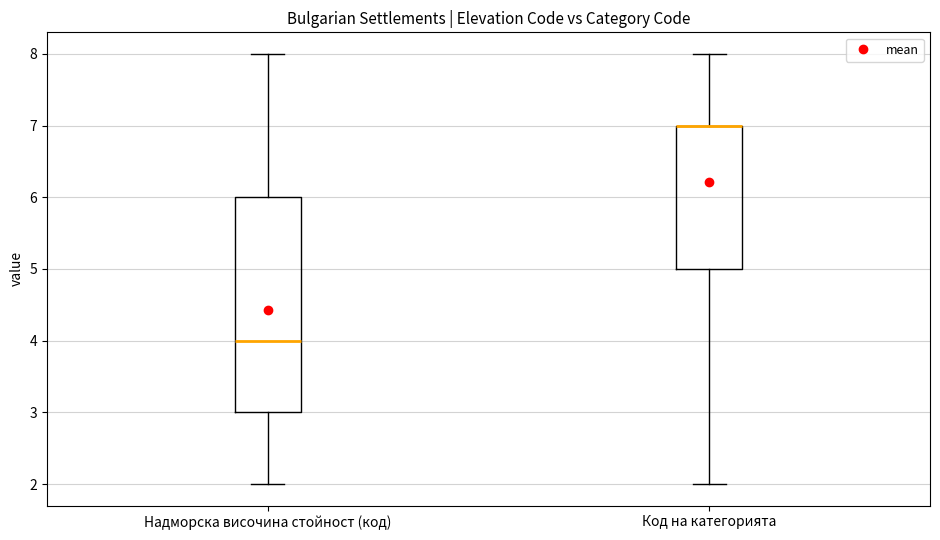

Reading left to right, transcribe this box plot: for each box, give where its median line is, the range the box spans, and where its two whiskers end, as read against the y-axis. The values are not printed on the chart, so give them approximately, as read against the axis.

Надморска височина стойност (код): median 4, box 3 to 6, whiskers 2 to 8
Код на категорията: median 7 (drawn on the box's upper edge), box 5 to 7, whiskers 2 to 8